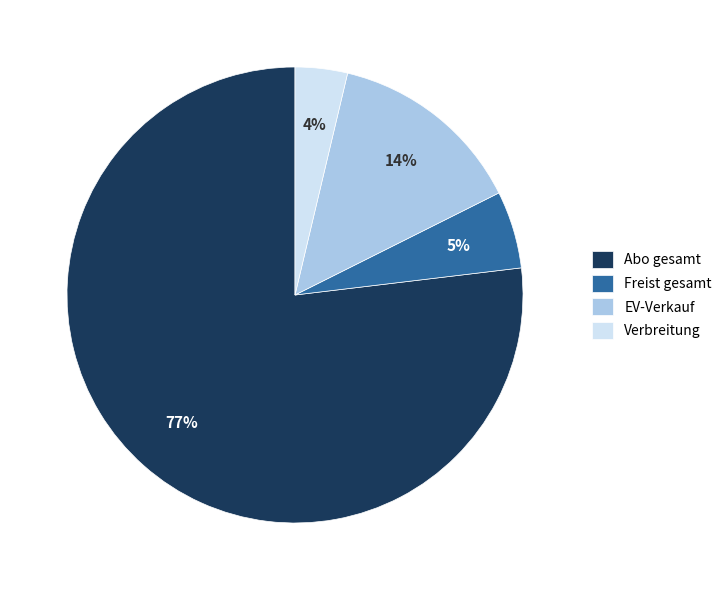

How many segments does this pie chart have?

4